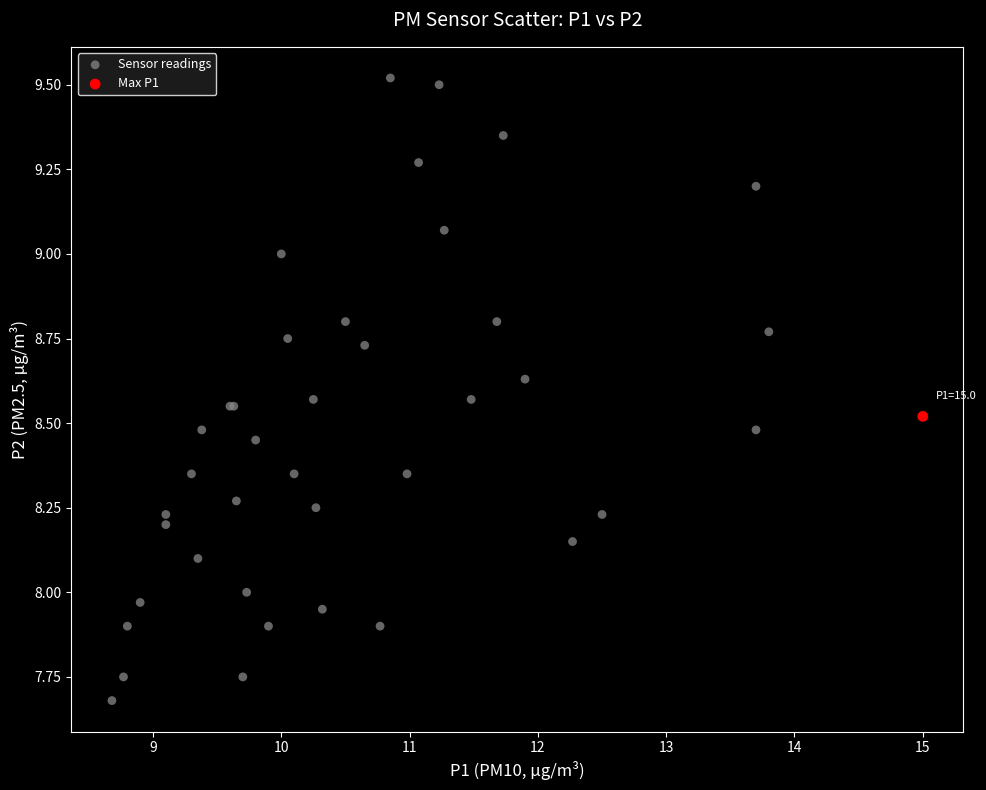

What are all the series names shown in the legend?

Sensor readings, Max P1